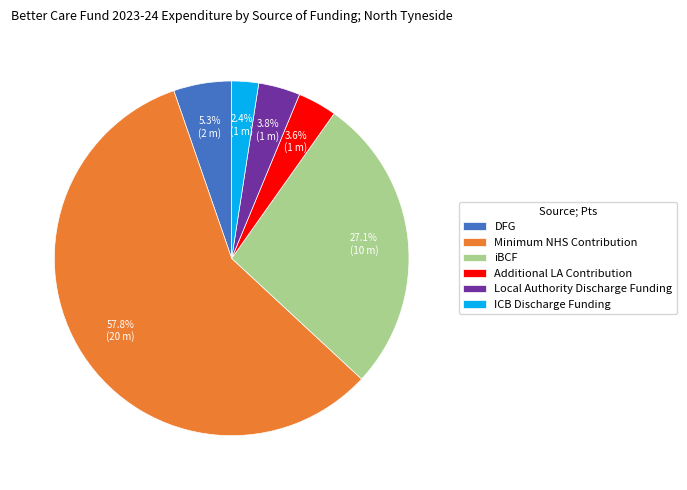

To the nearest percent, what portion does Local Authority Discharge Funding represent?

4%